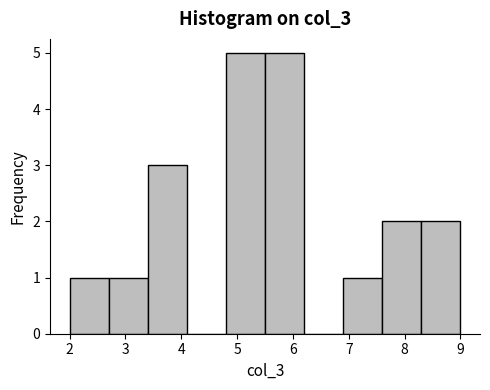

How tall is the bar that spans 8.3 to 9.0 on the x-axis? The values are not printed on the chart, so give them approximately, as read against the axis.

2